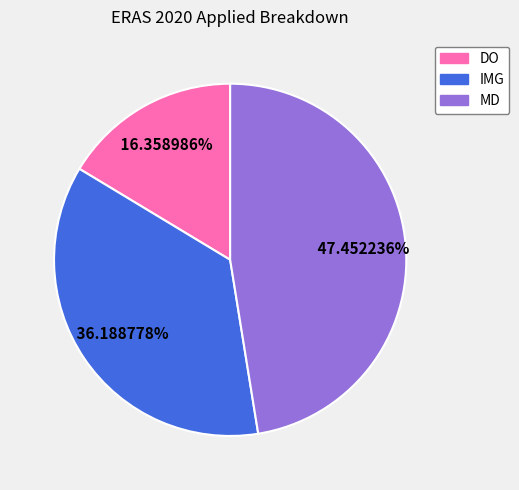

How many segments does this pie chart have?

3